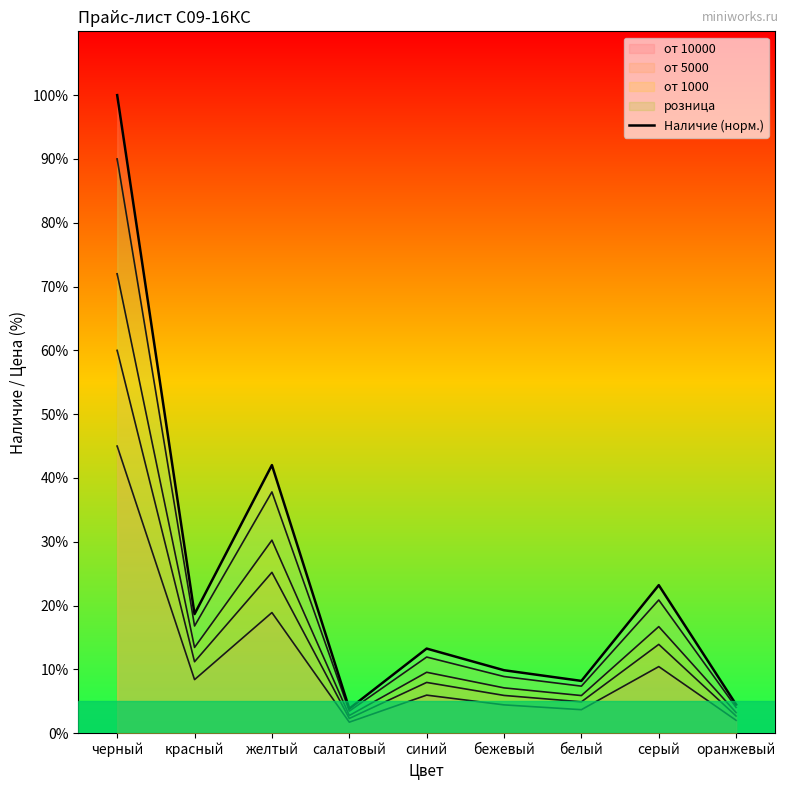

What is the label of the 6th point from the right?

салатовый